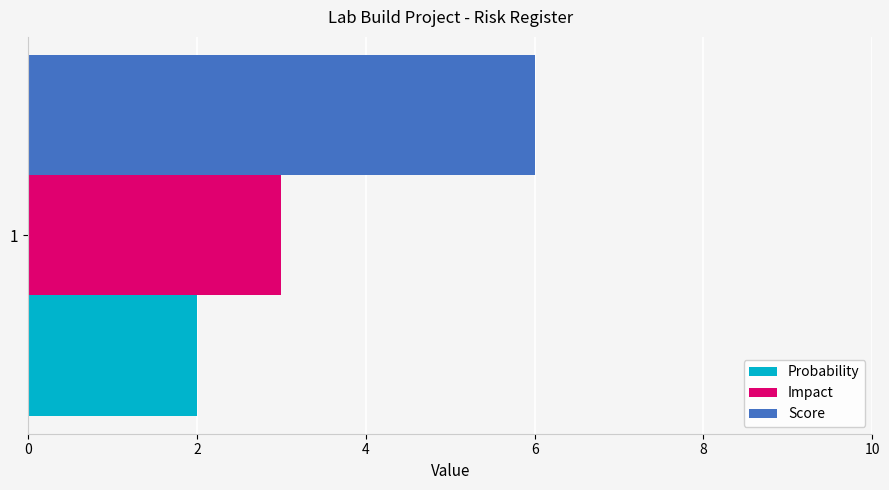

List the series in order of their peak value, highest first.

Score, Impact, Probability